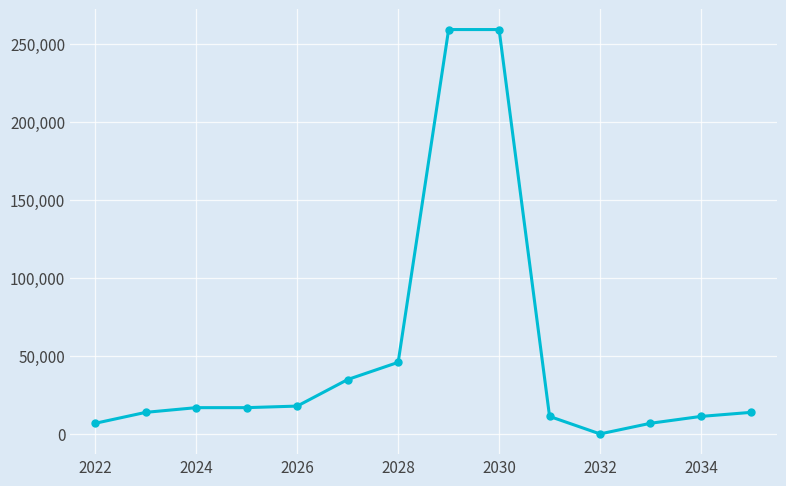

True or false: the data has more than 0 interior local peaks.

True